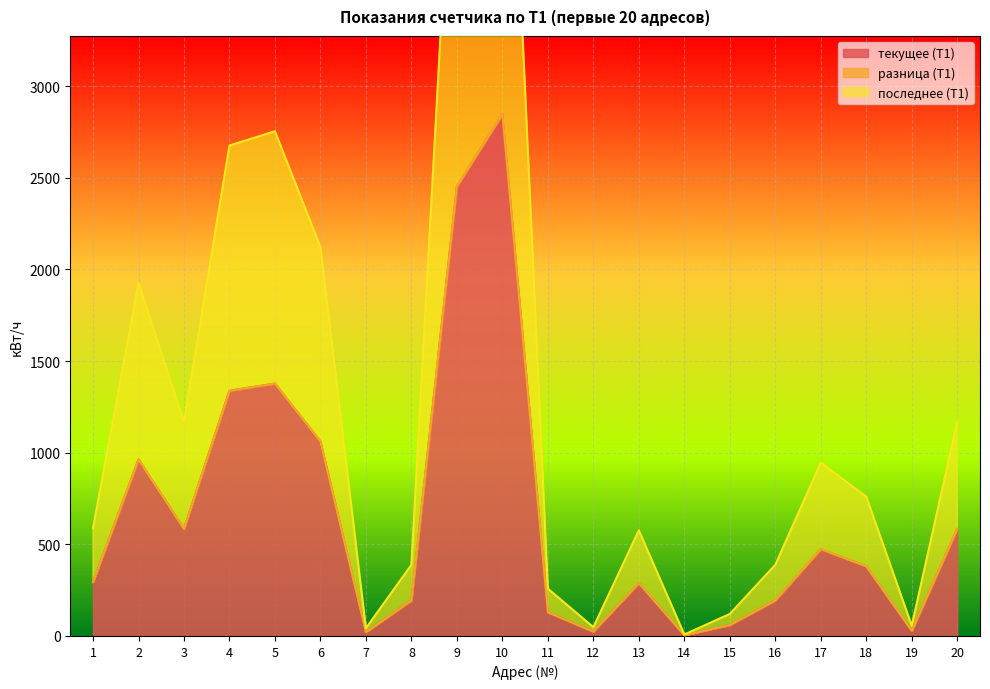

What is the total value across all series at 12?

72